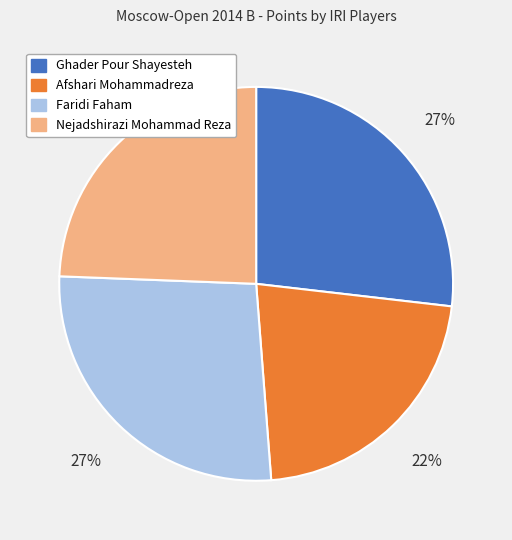

Is it true that Faridi Faham is 27% of the pie?

True